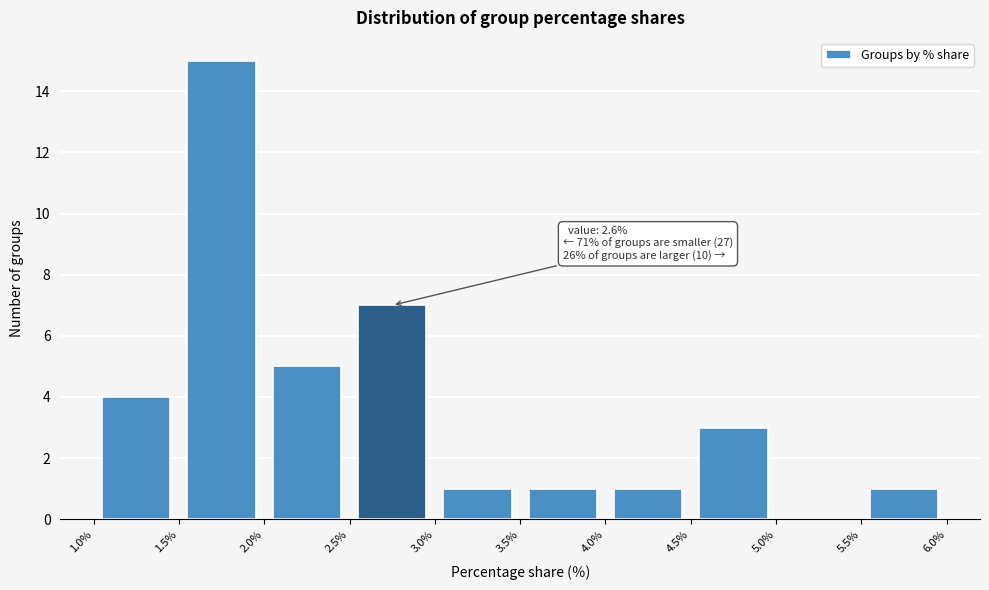

Which range on the x-axis has the tallest bar?

1.5% to 2.0%